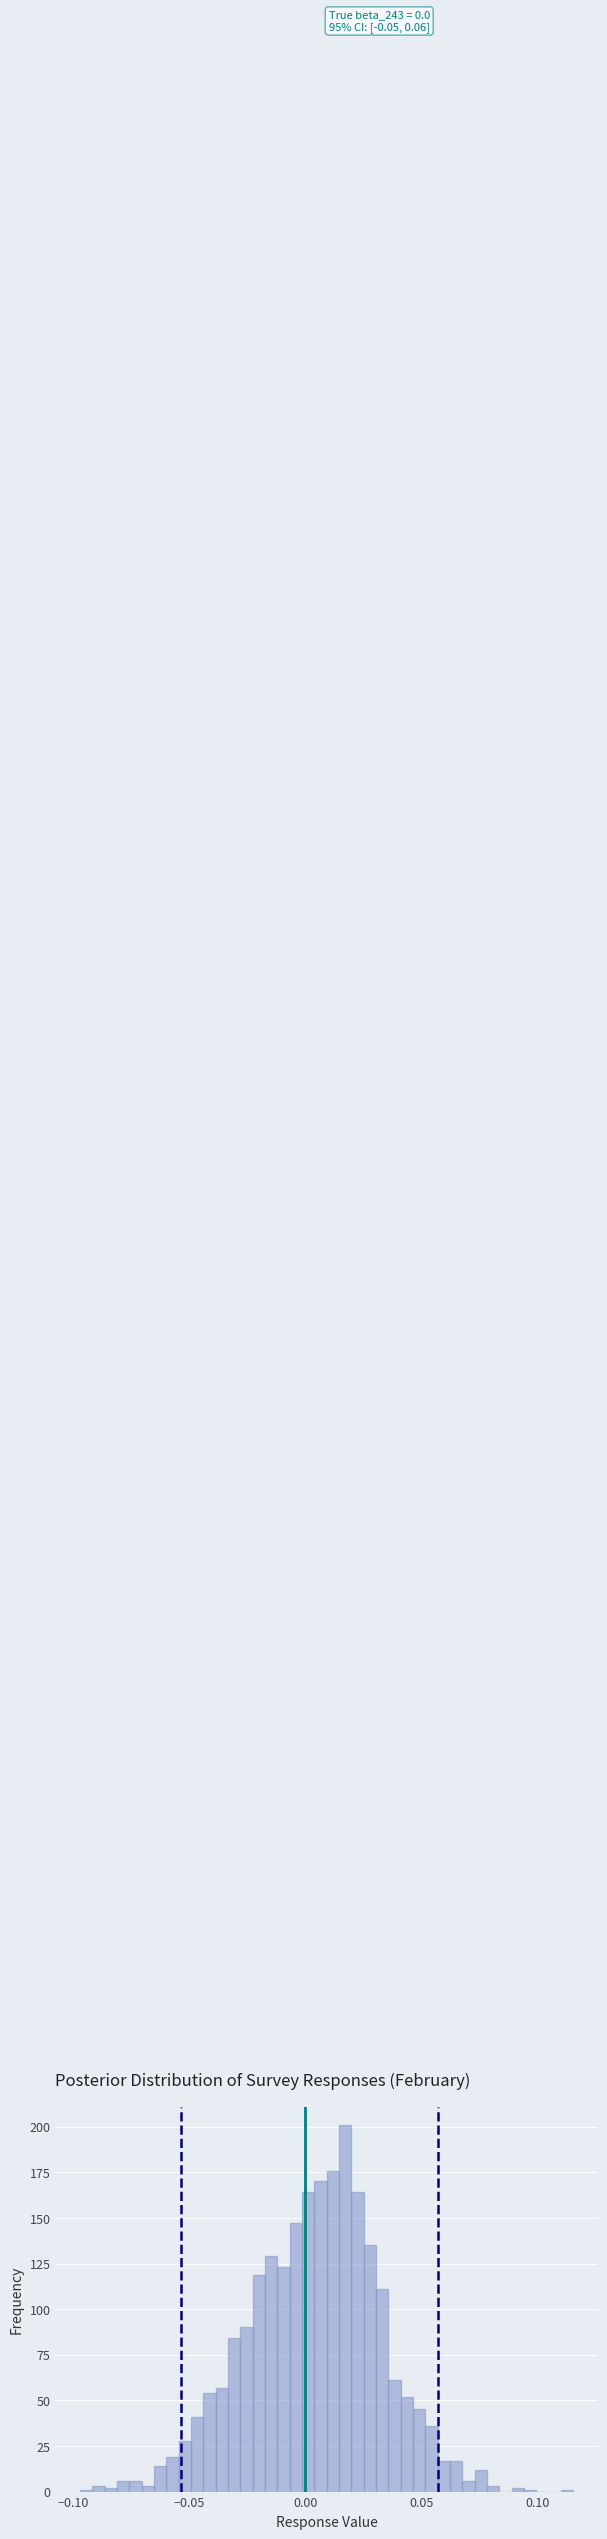

Read against the x-axis, roughly where is the centre of the tallest bar?

0.015